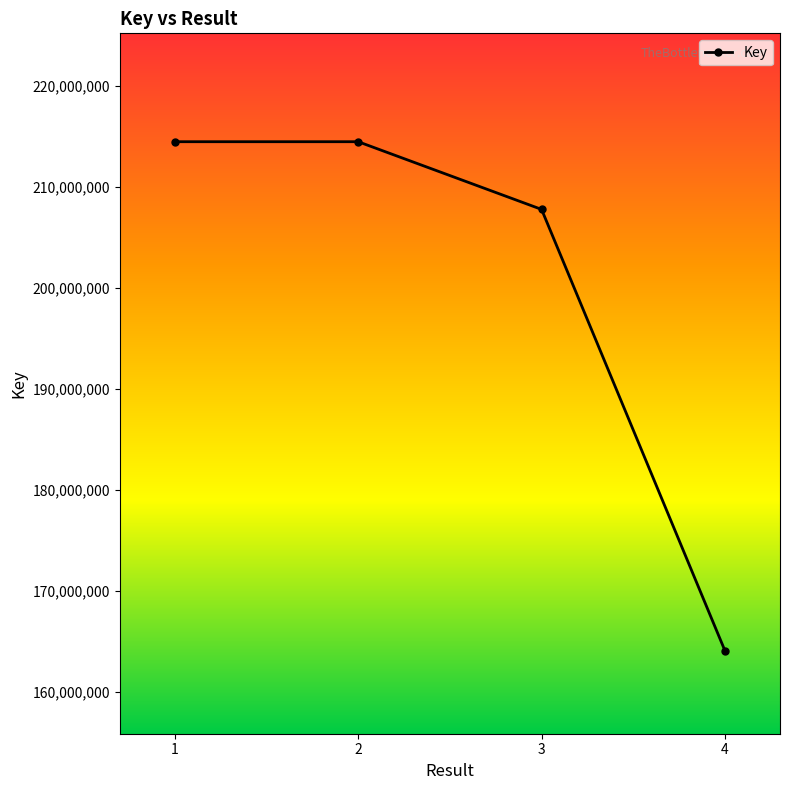

What is the minimum value shown in the chart?

164076099